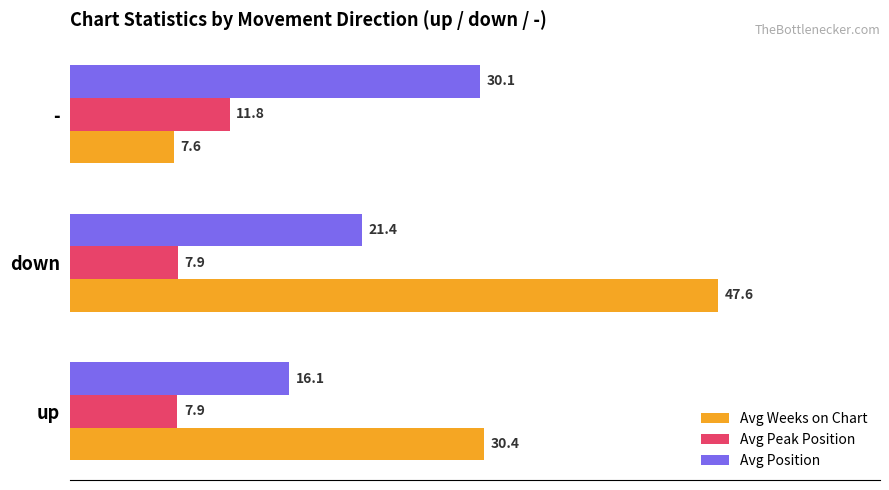

At which label is Avg Position closest to 23?

down